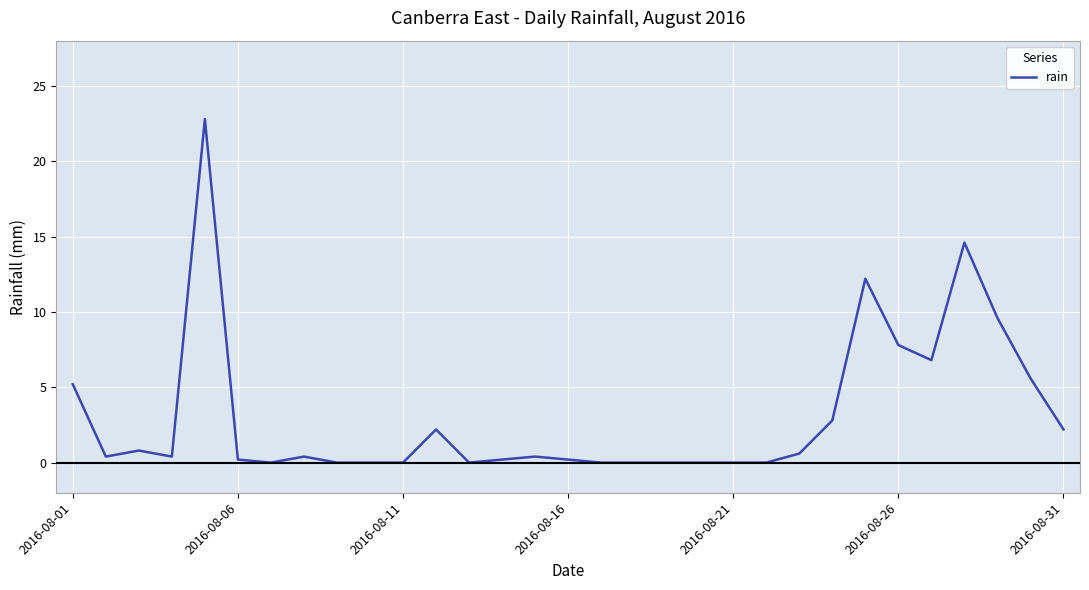

What is the difference between the maximum and minimum values?

22.8